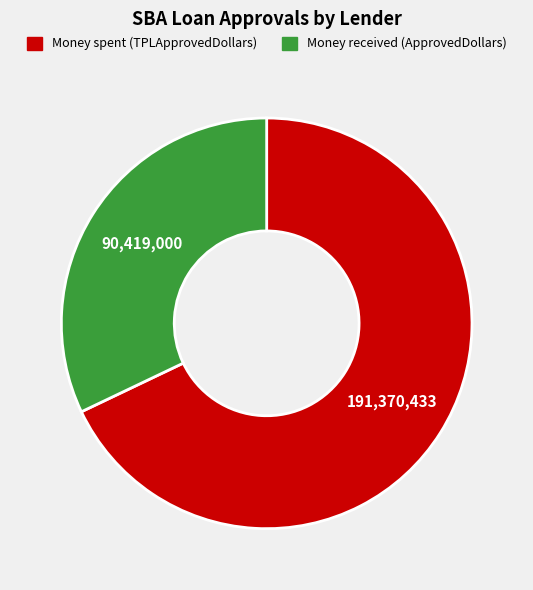

Rank the categories by value from highest to lowest.

Money spent (TPLApprovedDollars), Money received (ApprovedDollars)